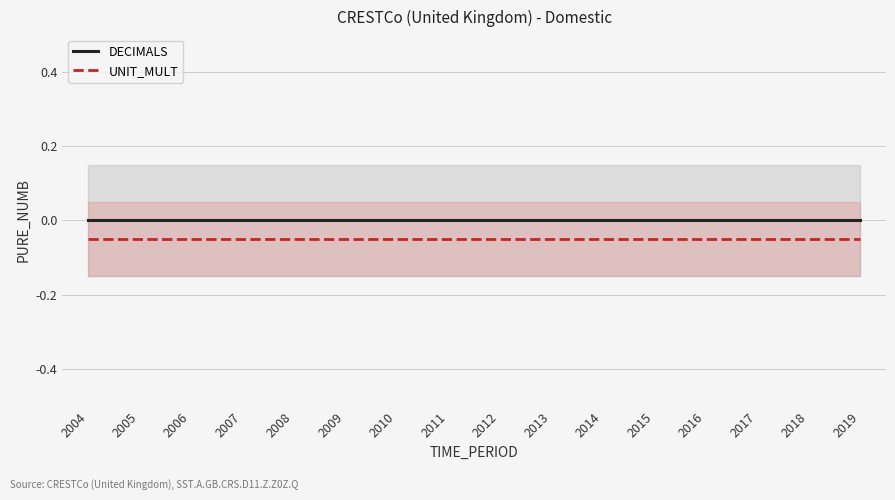

What is the spread (max minus min) of values at 2011?

0.1